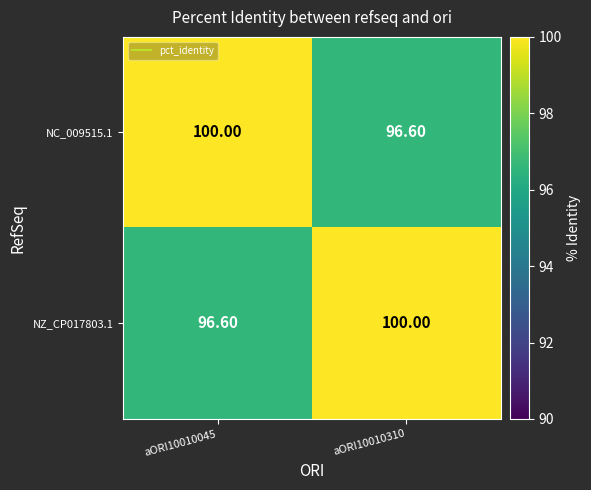

List the labels in order of NZ_CP017803.1 value, smallest first.

aORI10010045, aORI10010310